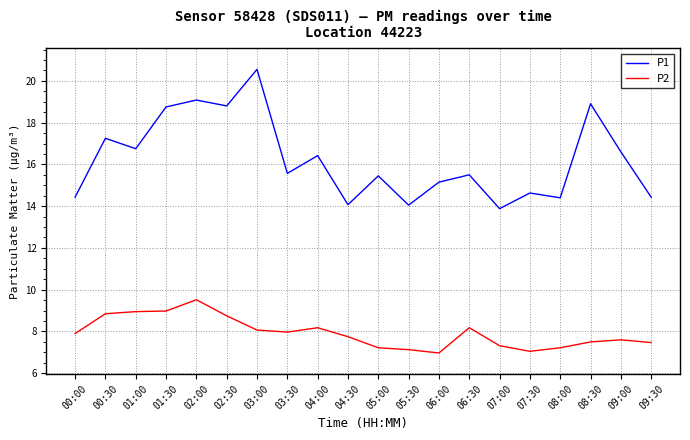

What is the maximum value shown in the chart?

20.6